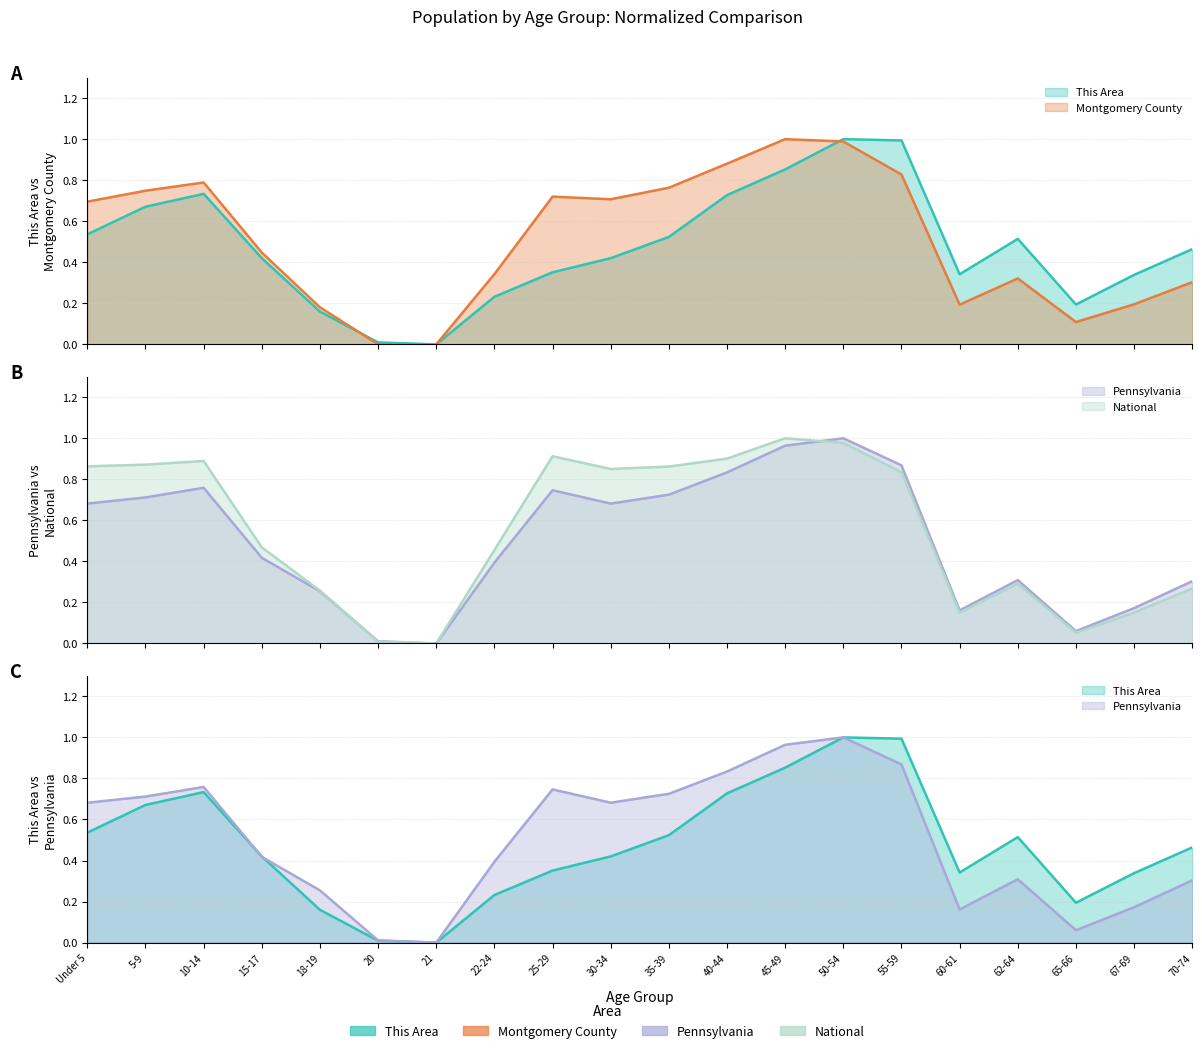

Which series ends up on top after the final intersection of Montgomery County and National?

Montgomery County